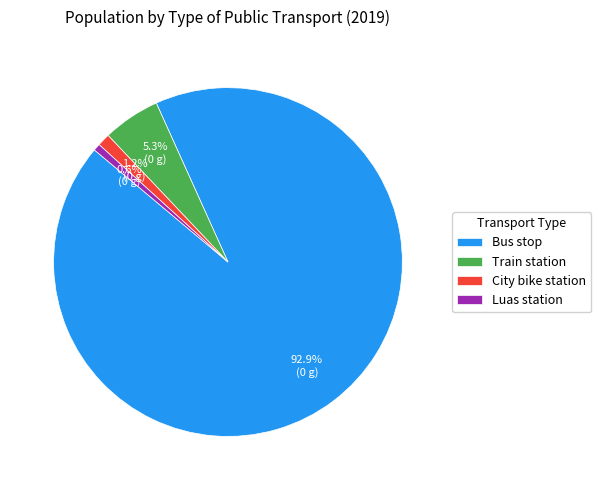

Combined, do Luas station and Train station account for over 50%?

No